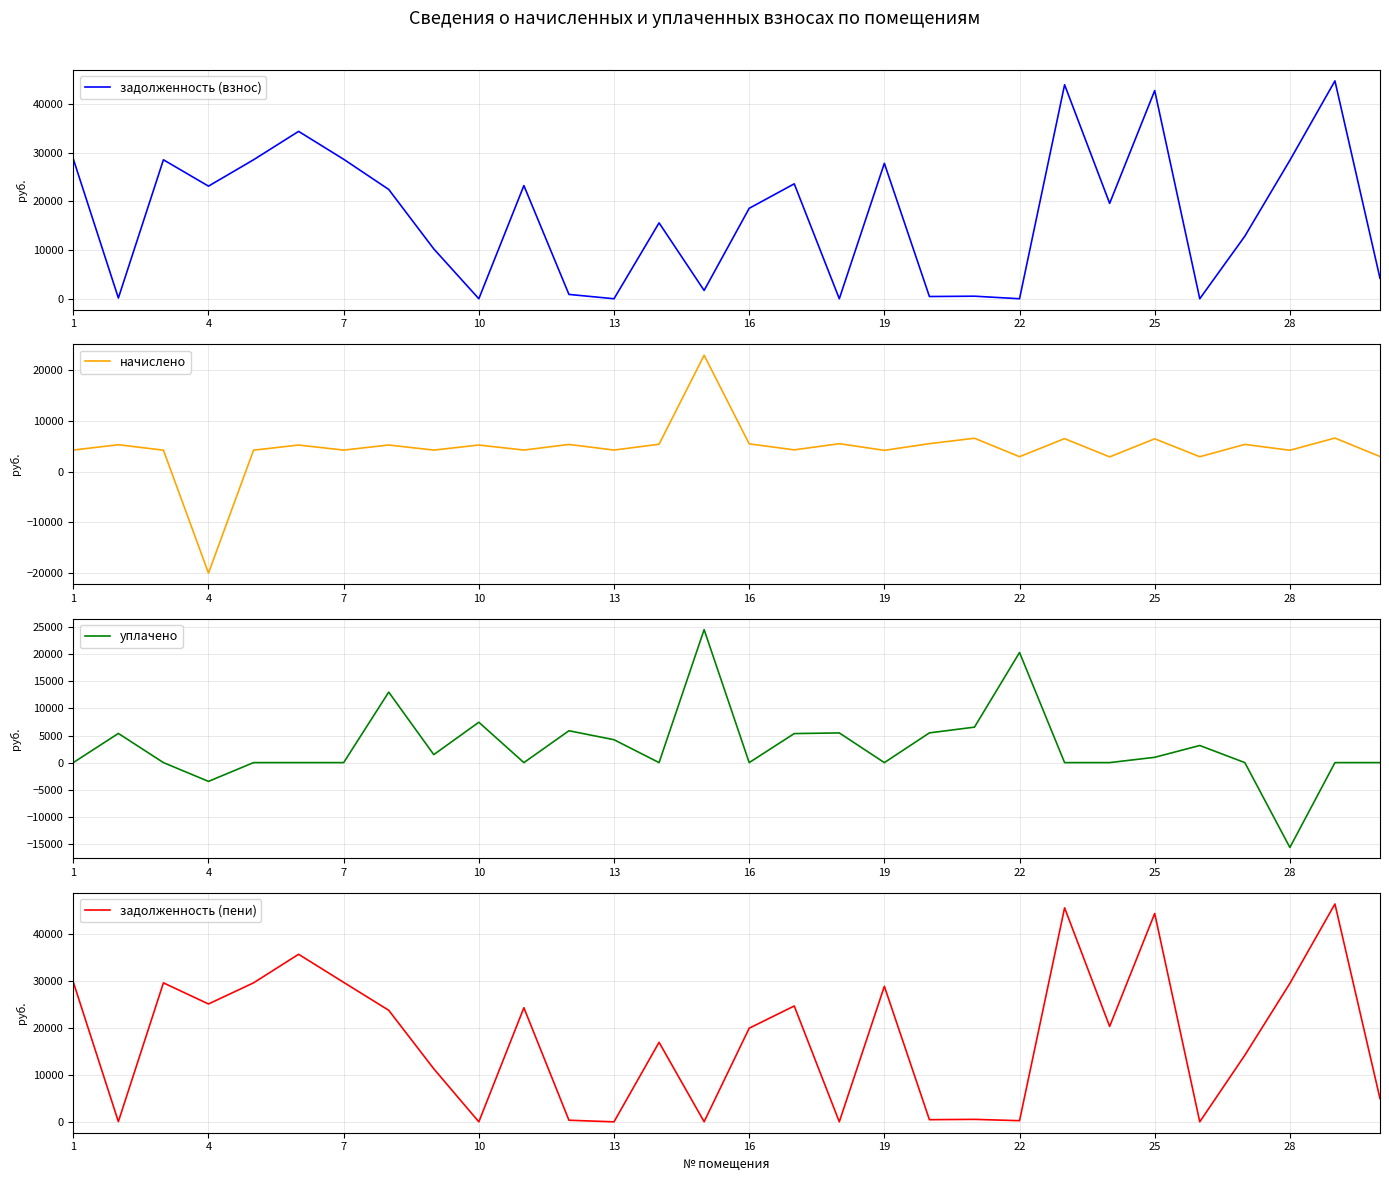

In задолженность (взнос), how many points are higher than both neighbors (excluding endpoints)?

10